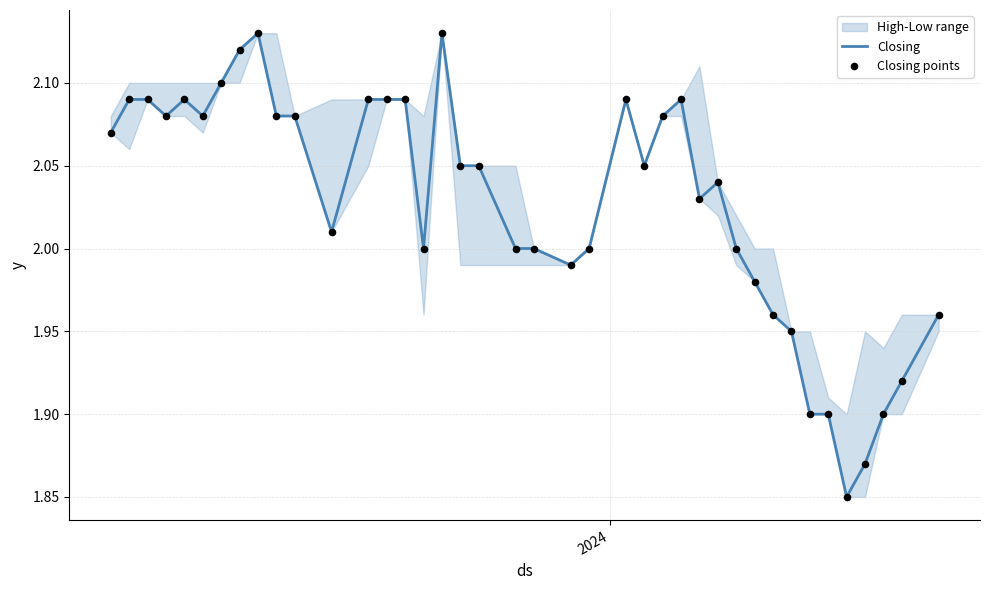

At how many categories does at least one series exceed 2?

24